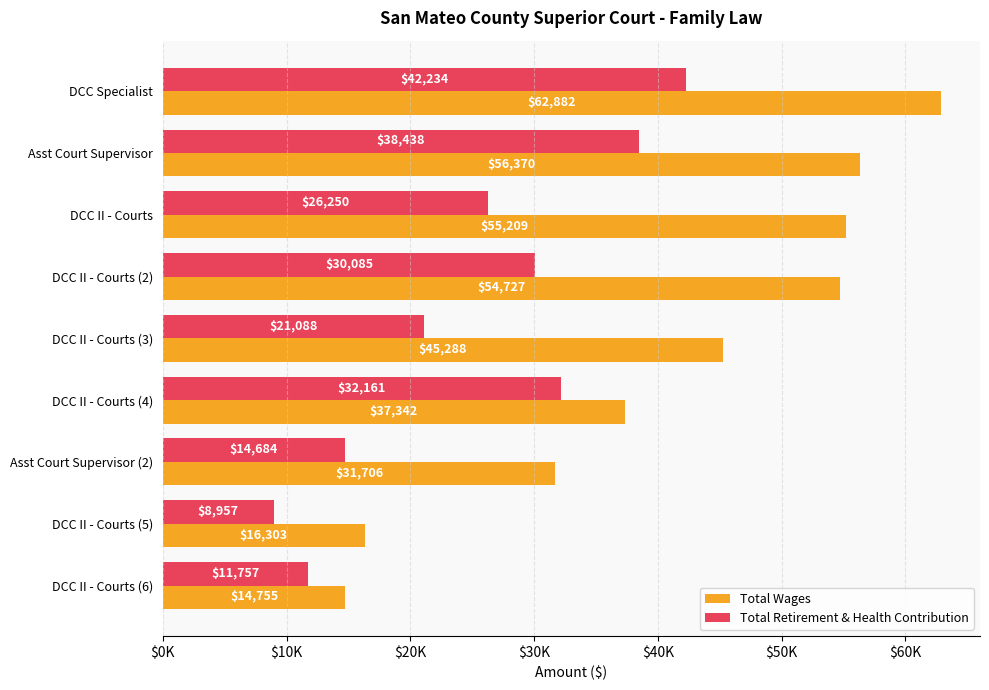

What are all the series names shown in the legend?

Total Wages, Total Retirement & Health Contribution